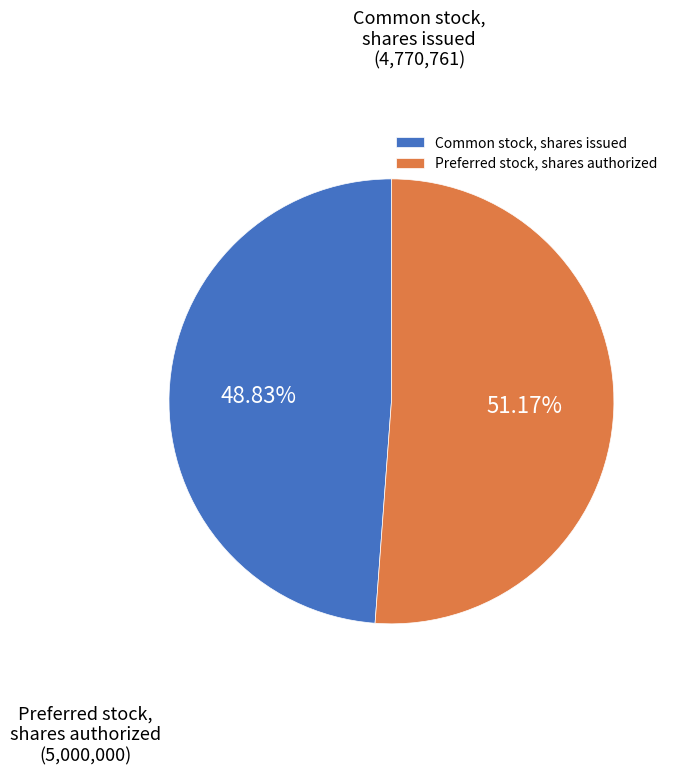

What percentage is the Preferred stock, shares authorized slice, to the nearest percent?

51%